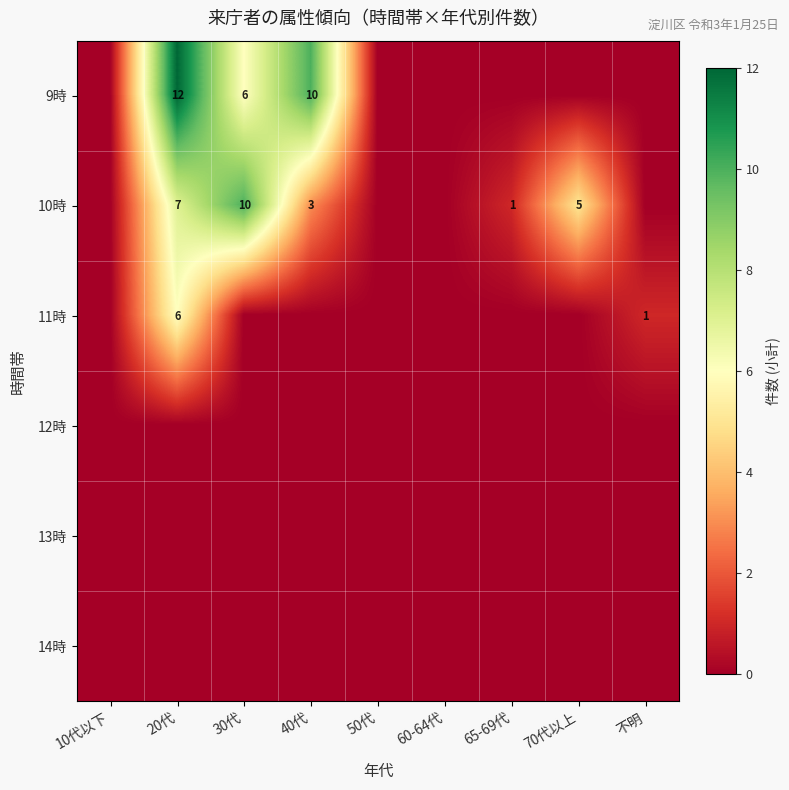

The value of 10時 at 70代以上 is 2. True or false?

False